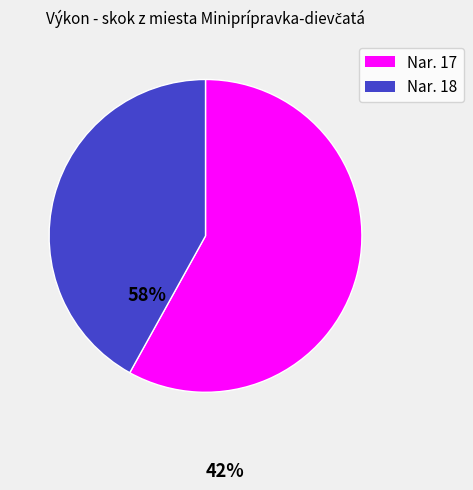

What is the ratio of the value at Nar. 17 to the value at Nar. 18?

1.4